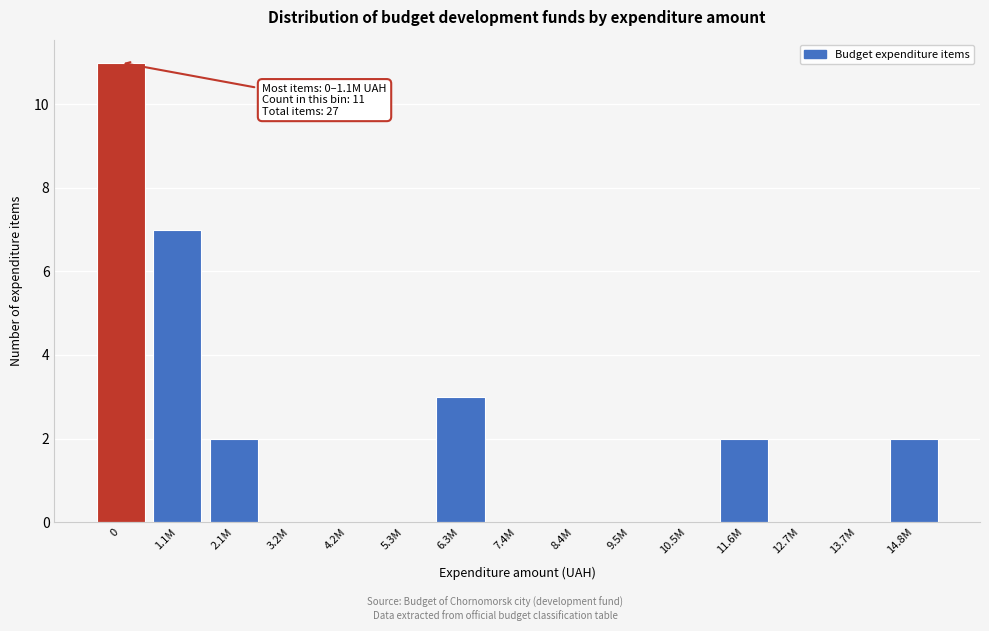

Reading left to right, transcribe all the data shown in this chart.

0=11	1.1M=7	2.1M=2	3.2M=0	4.2M=0	5.3M=0	6.3M=3	7.4M=0	8.4M=0	9.5M=0	10.5M=0	11.6M=2	12.7M=0	13.7M=0	14.8M=2